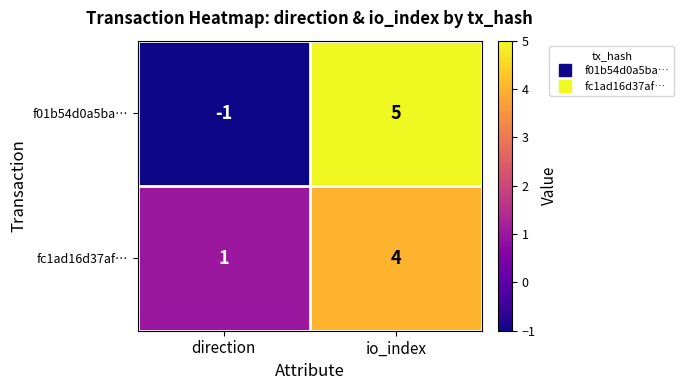

Between direction and io_index, which series saw the biggest shift?

f01b54d0a5ba…